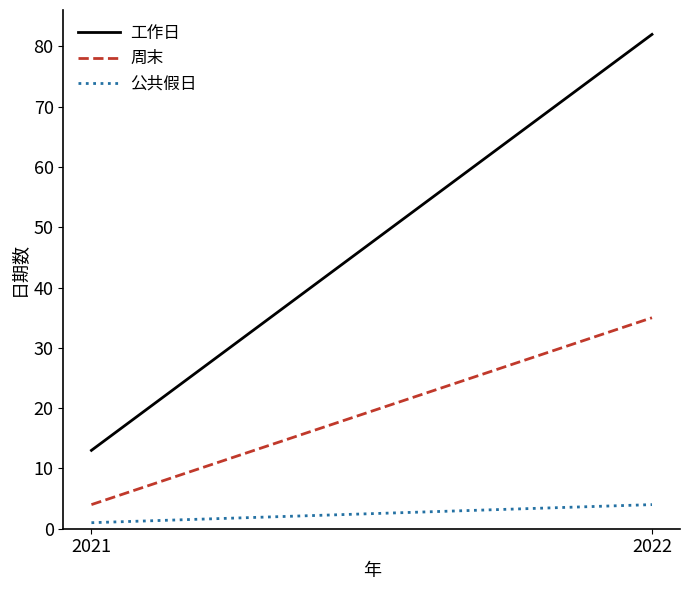

What is the approximate value of 周末 at 2022, to the nearest 10?

40